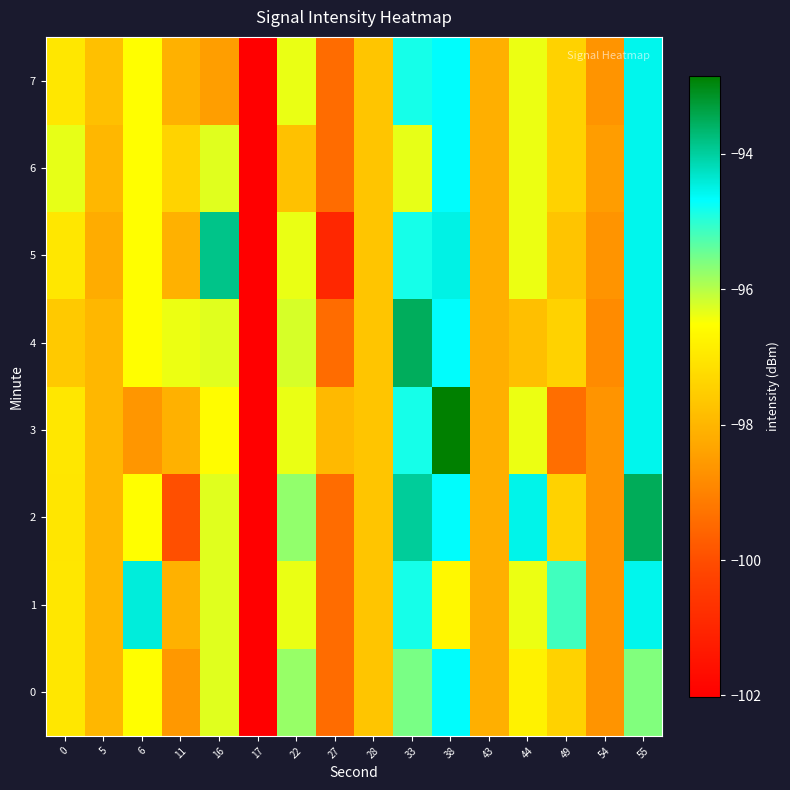

Rank the series at 43 from highest to lowest value.

row_0, row_1, row_2, row_3, row_4, row_5, row_6, row_7